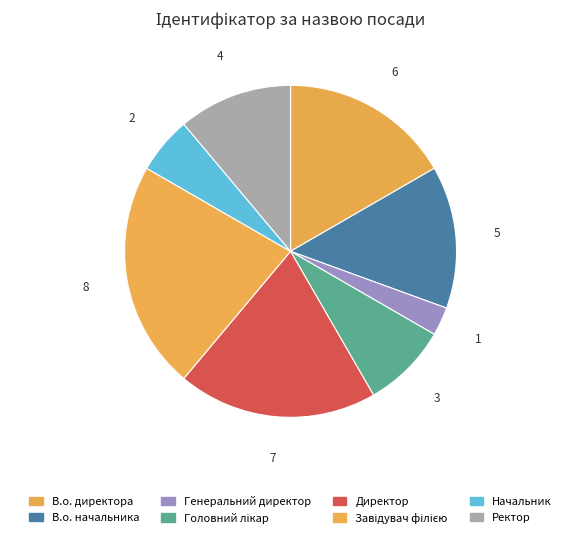

Which slice is the largest?

Завідувач філією